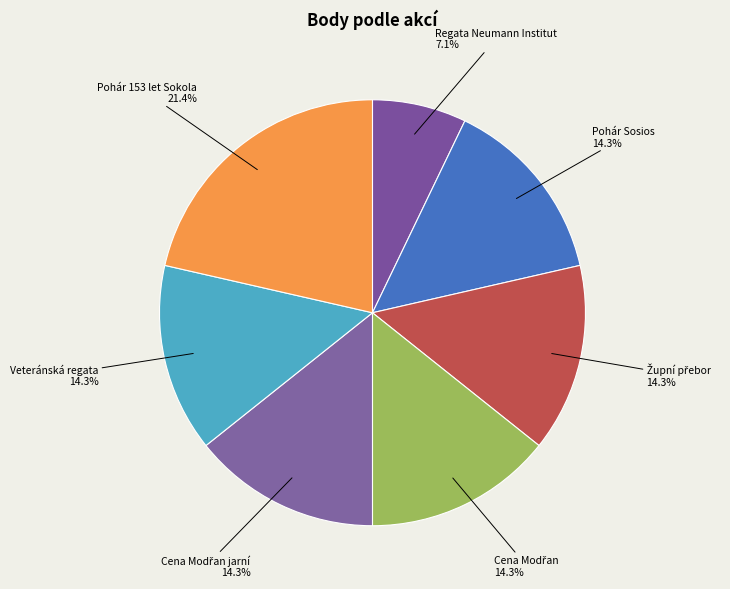

Which has a higher value, Veteránská regata or Regata Neumann Institut?

Veteránská regata